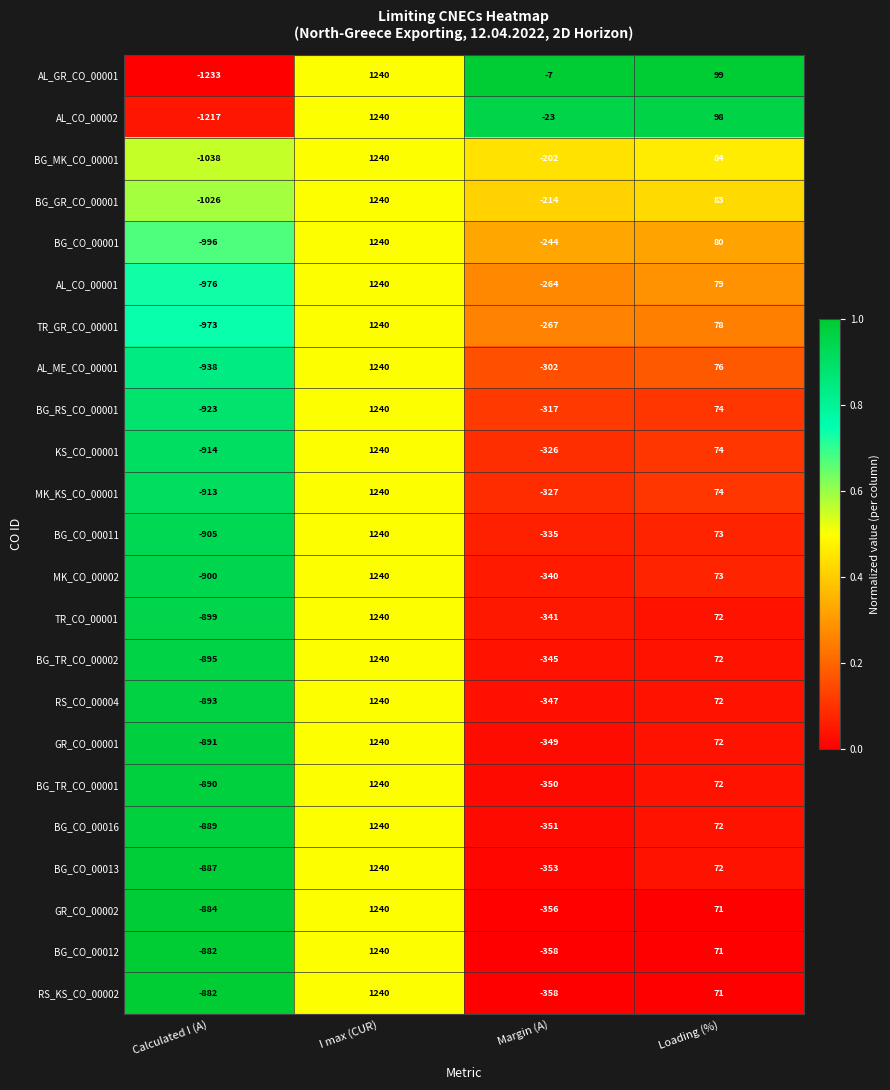

What is the total value across all series at I max (CUR)?

28520